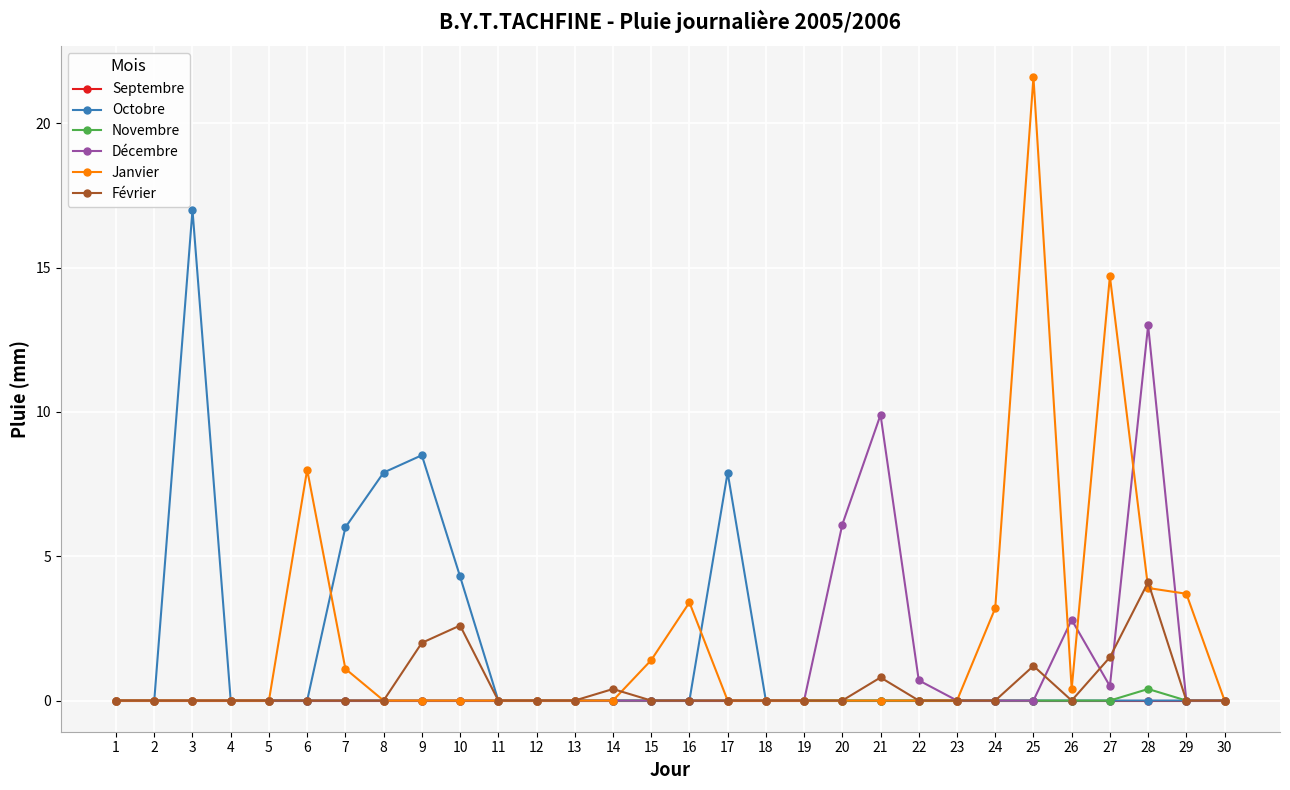

True or false: Septembre has a value of 0.0 at 24.

True